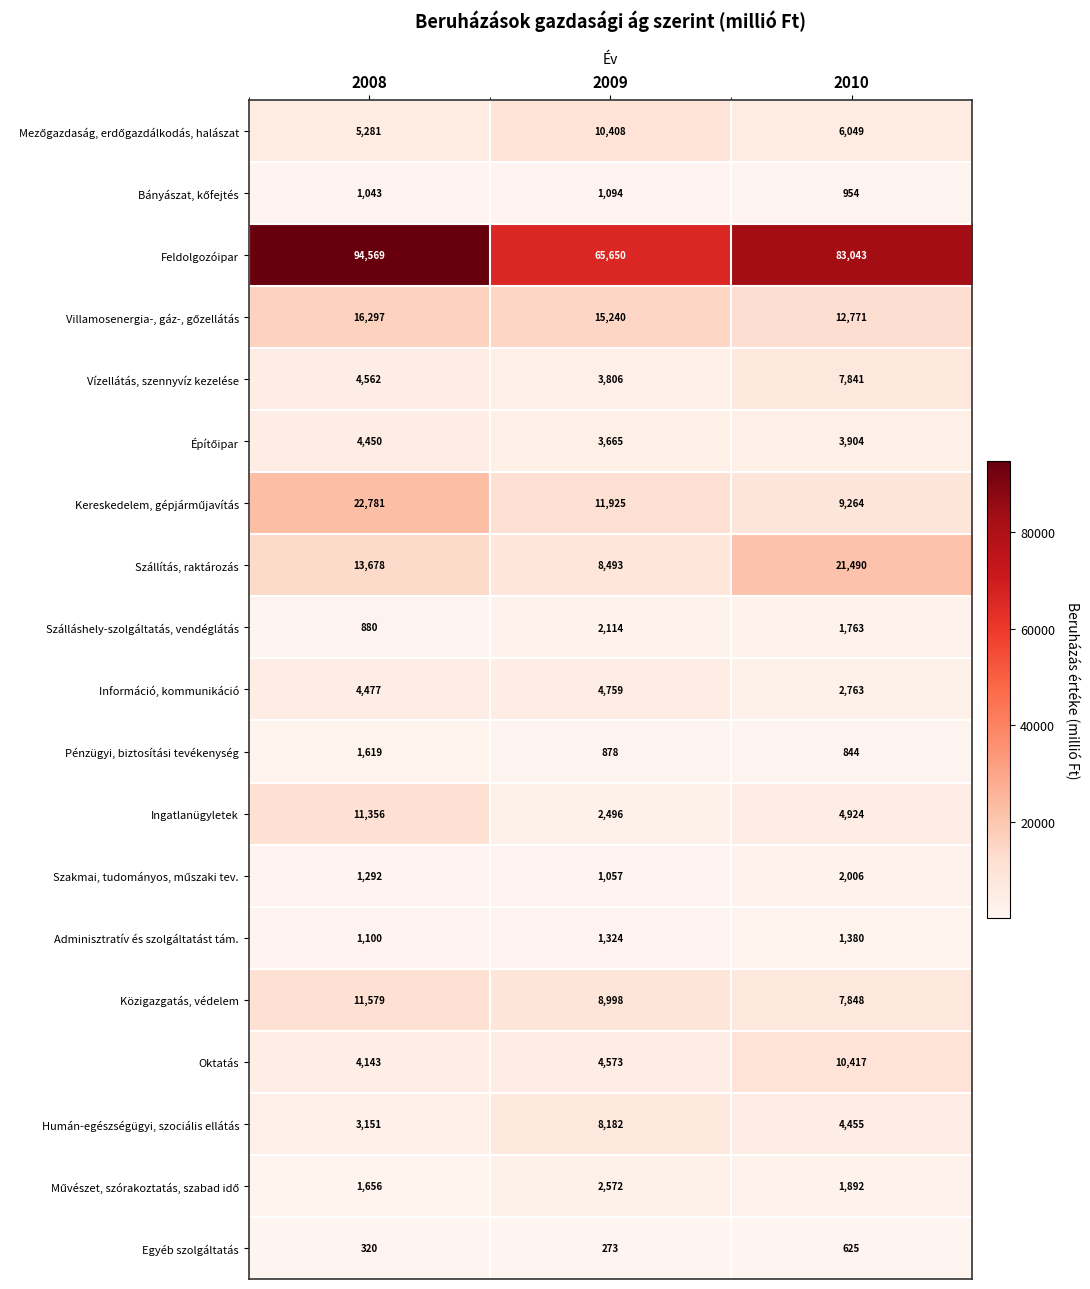

What is the difference between the highest and lowest values at 2009?

65377